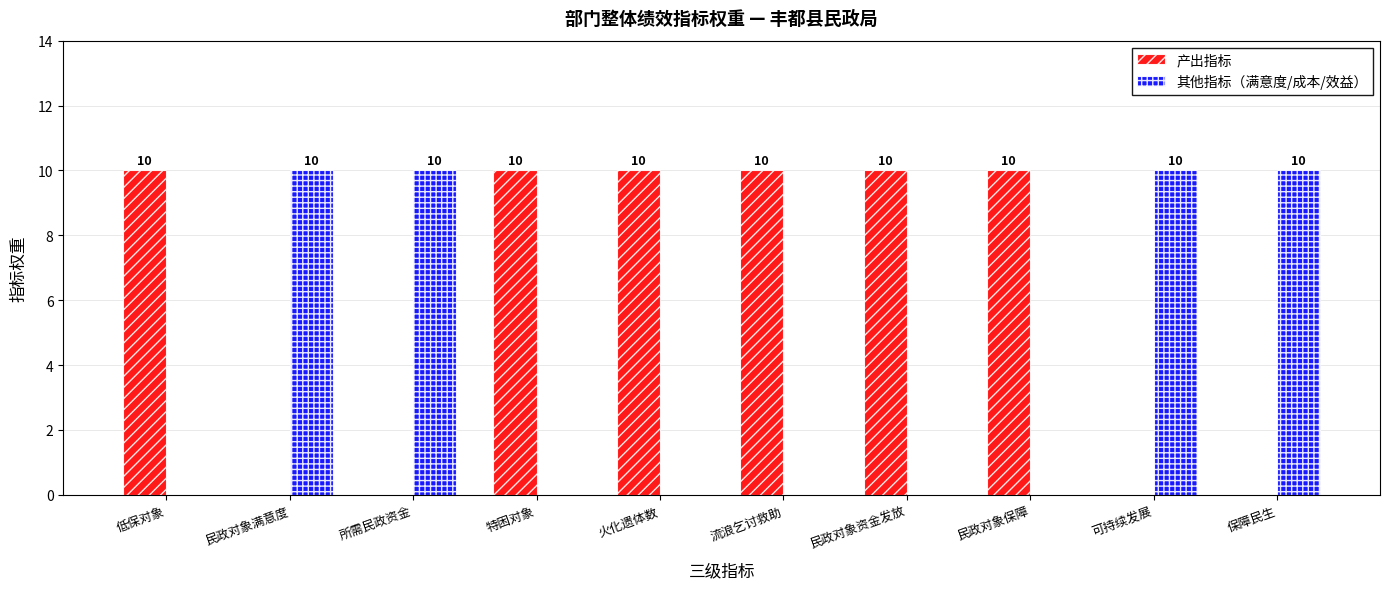

What is the maximum value for 产出指标?

10